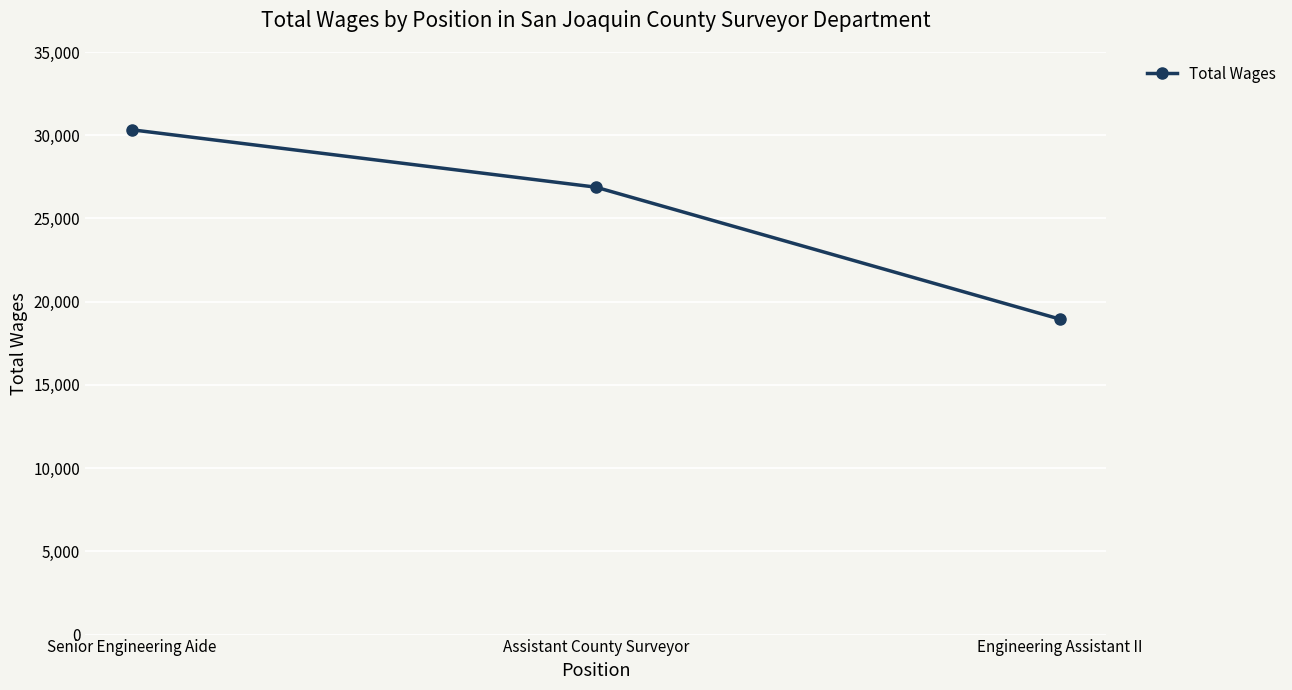

Rank the categories by value from lowest to highest.

Engineering Assistant II, Assistant County Surveyor, Senior Engineering Aide